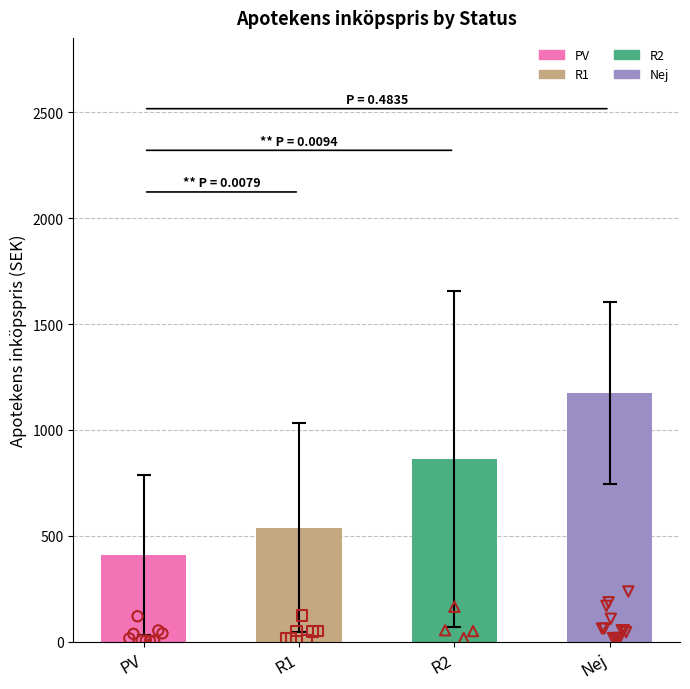

Between PV and R1, which is larger?

R1